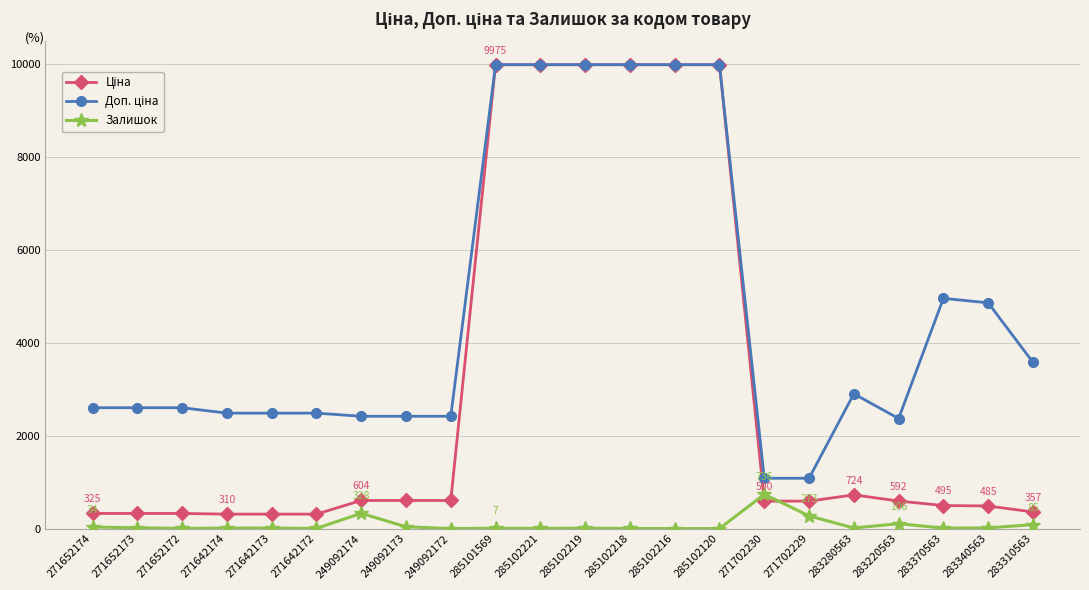

At how many categories does at least one series exceed 1965?

20